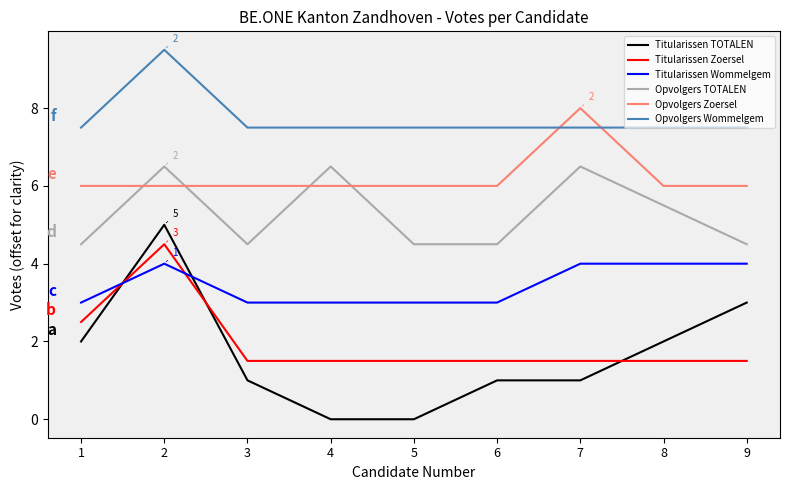

At which category is the sum across all series the highest?

2